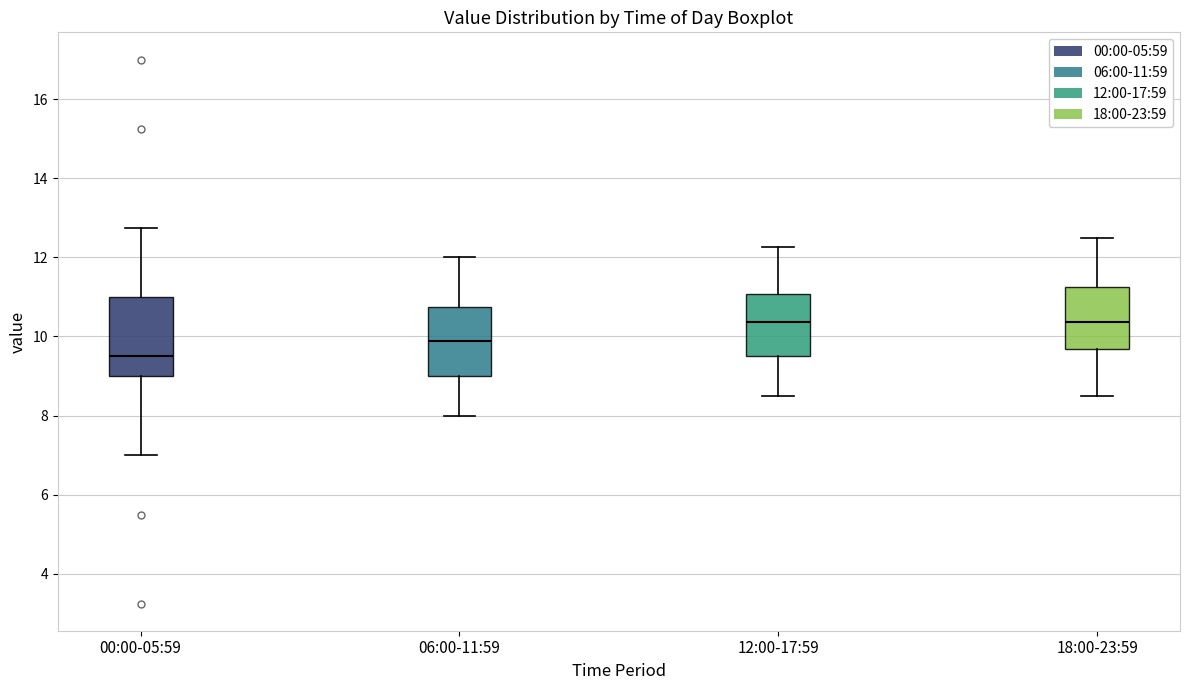

Comparing the boxes themselves (not the whiskers), which one is the tallest?

00:00-05:59